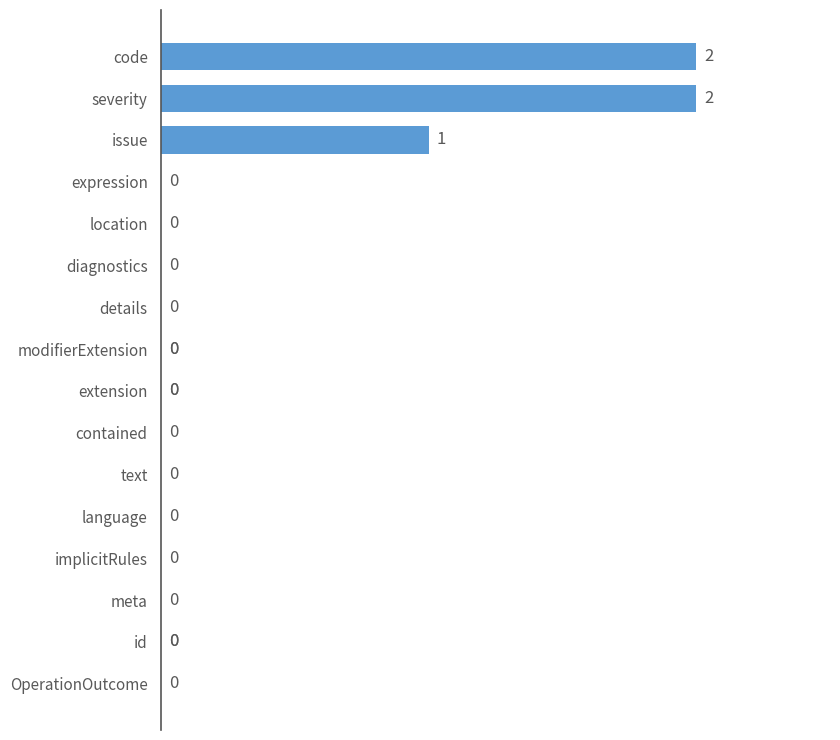

What is the difference between the second highest and minimum values?

2